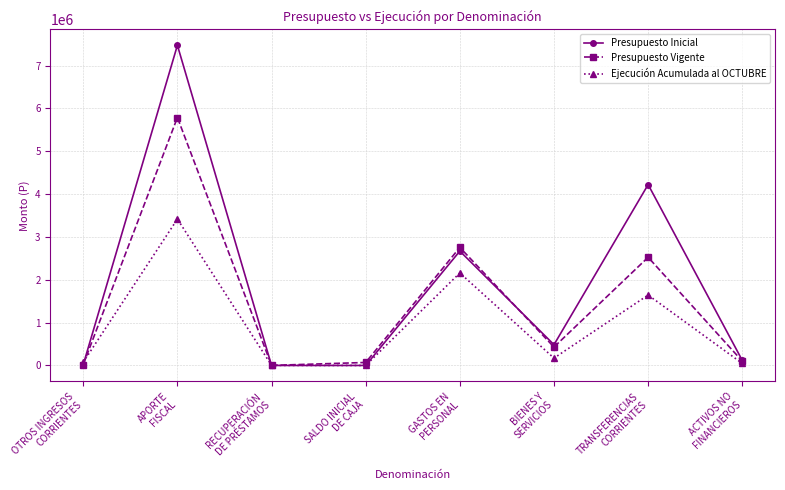

Count the number of categories in the chart.

8